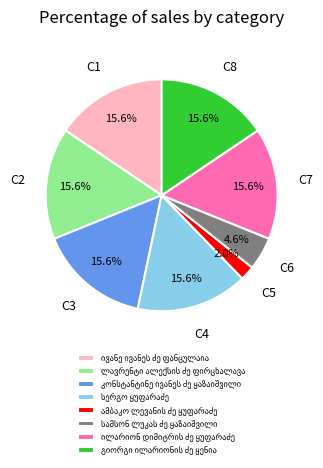

Does any single category account for the majority?

No